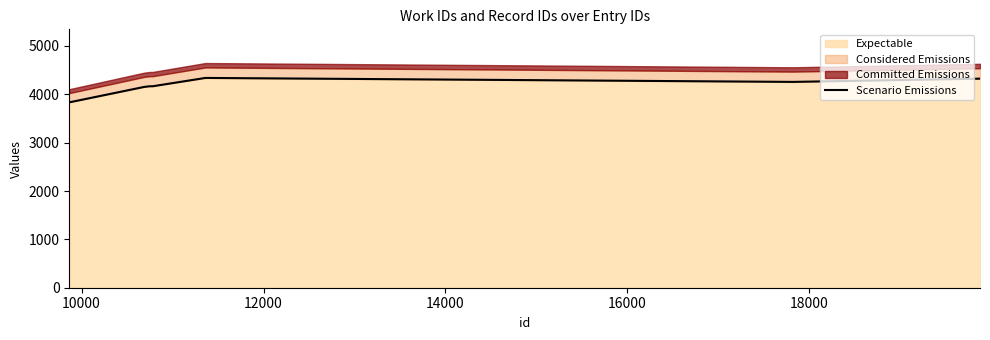

Does the chart have visible grid lines?

No